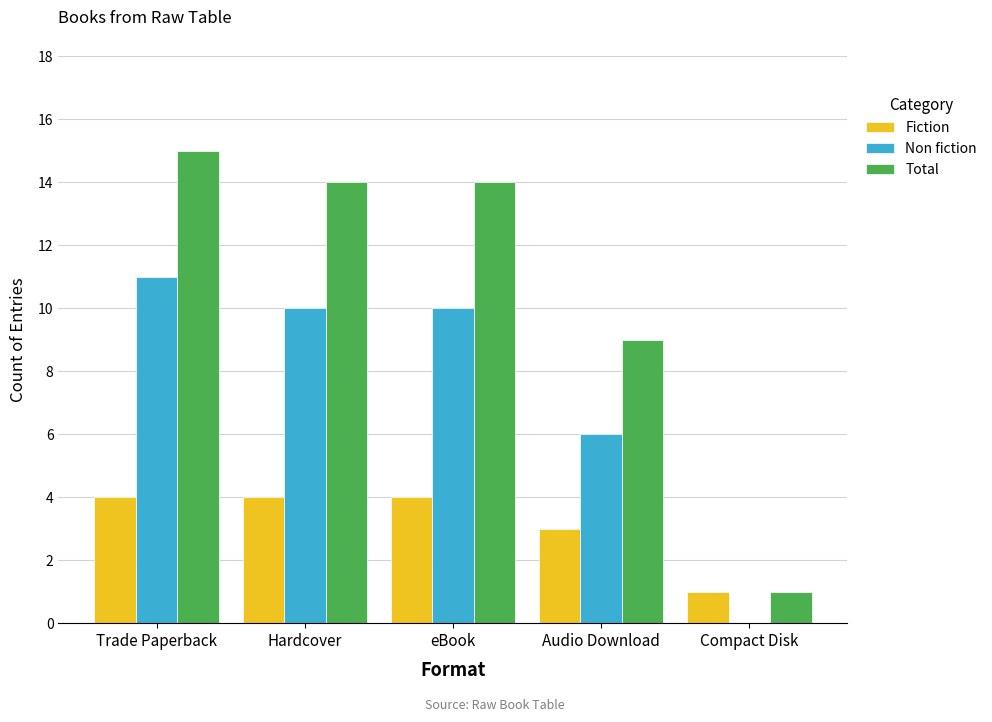

What is the highest value of the Total series?

15